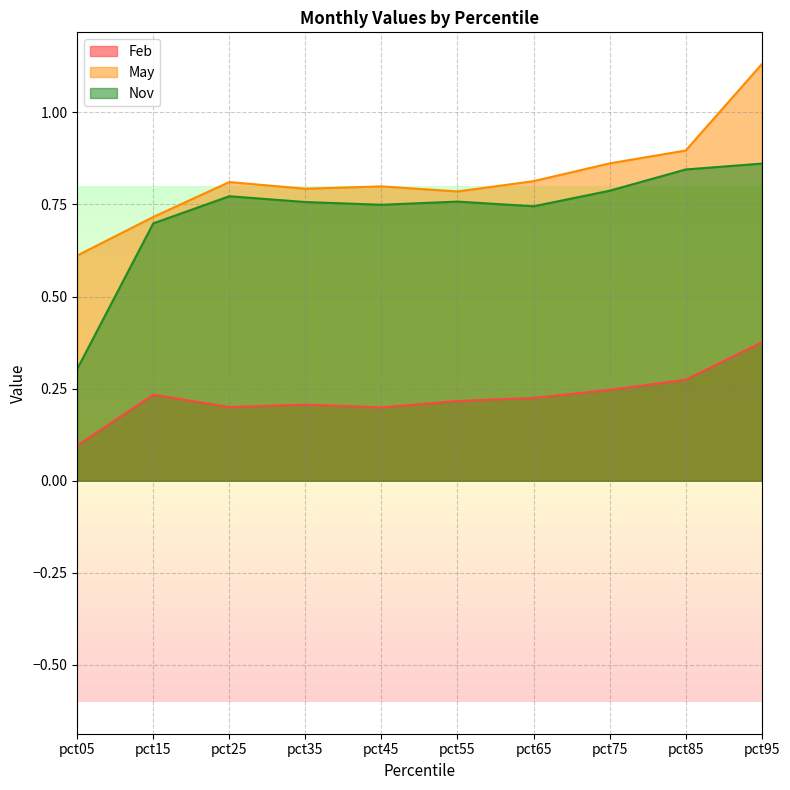

True or false: May and Feb intersect in this chart.

False